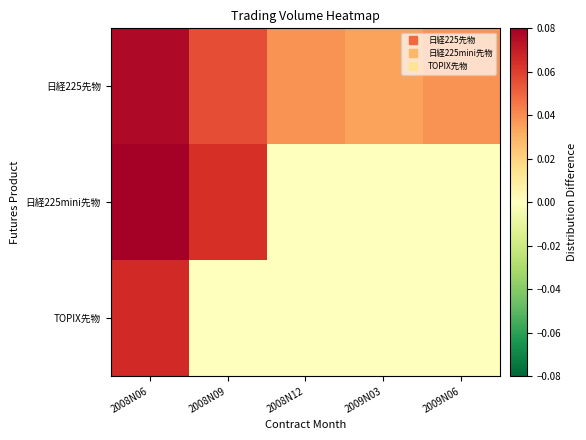

Reading left to right, transcribe all the data shown in this chart.

日経225先物: 2008N06=0.1	2008N09=0.1	2008N12=0.0	2009N03=0.0	2009N06=0.0
日経225mini先物: 2008N06=0.1	2008N09=0.1	2008N12=0.0	2009N03=0.0	2009N06=0.0
TOPIX先物: 2008N06=0.1	2008N09=0.0	2008N12=0.0	2009N03=0.0	2009N06=0.0